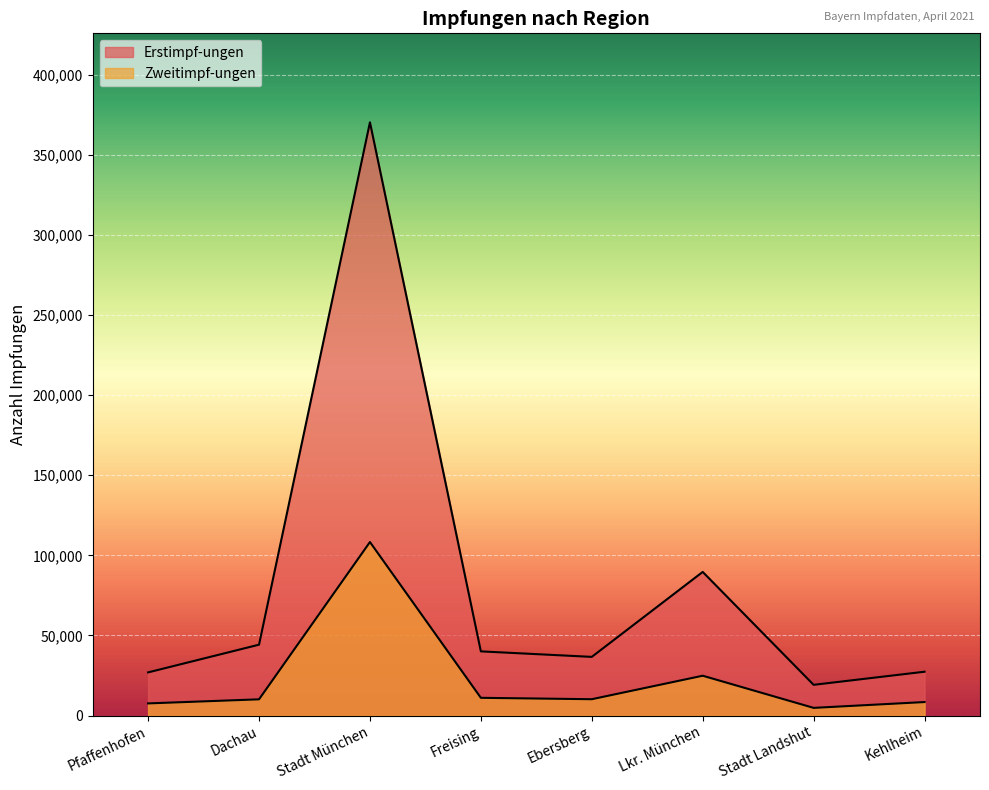

True or false: Zweitimpf-ungen and Erstimpf-ungen cross at least once.

False